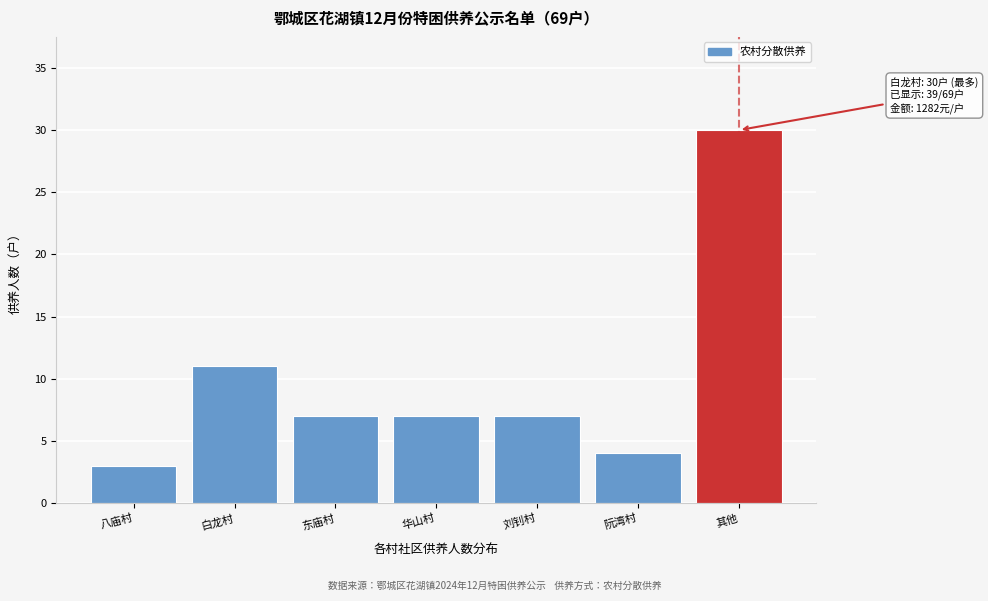

Reading left to right, what are all the values shown in this chart?

八庙村=3	白龙村=11	东庙村=7	华山村=7	刘钊村=7	阮湾村=4	其他=30